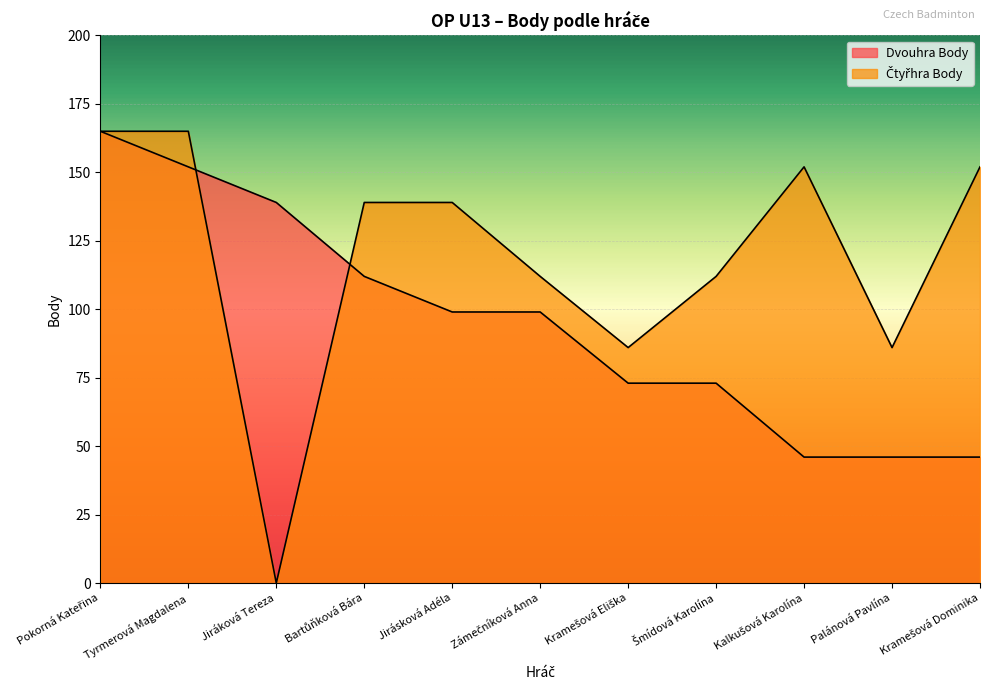

How many lines are shown in the chart?

2